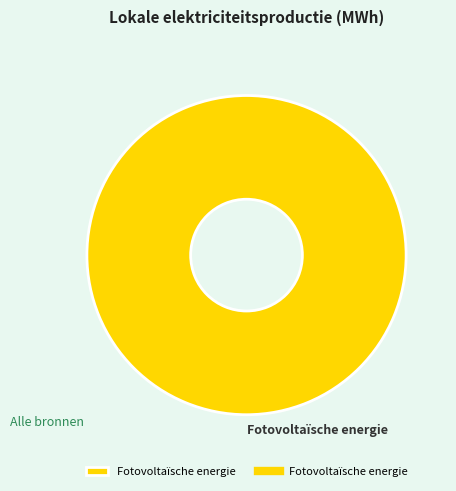

The Fotovoltaïsche energie slice represents 100% of the pie. True or false?

True